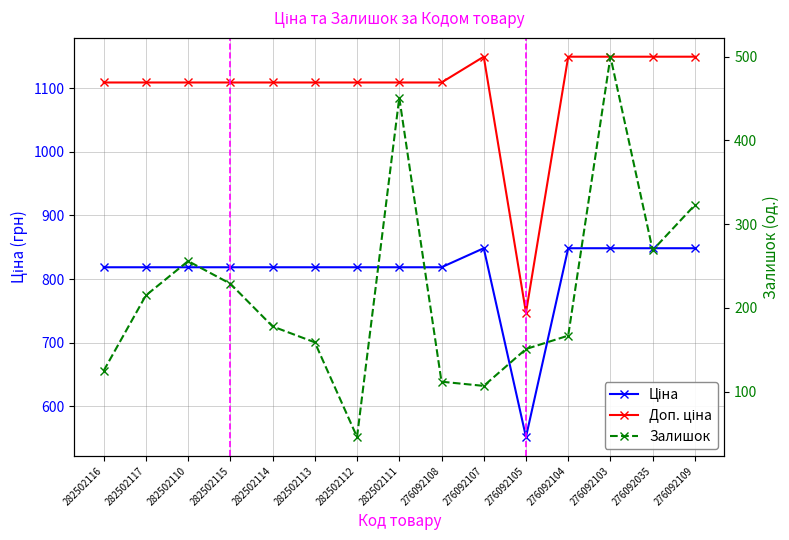

At which category does Залишок reach its first local valley?

282502112